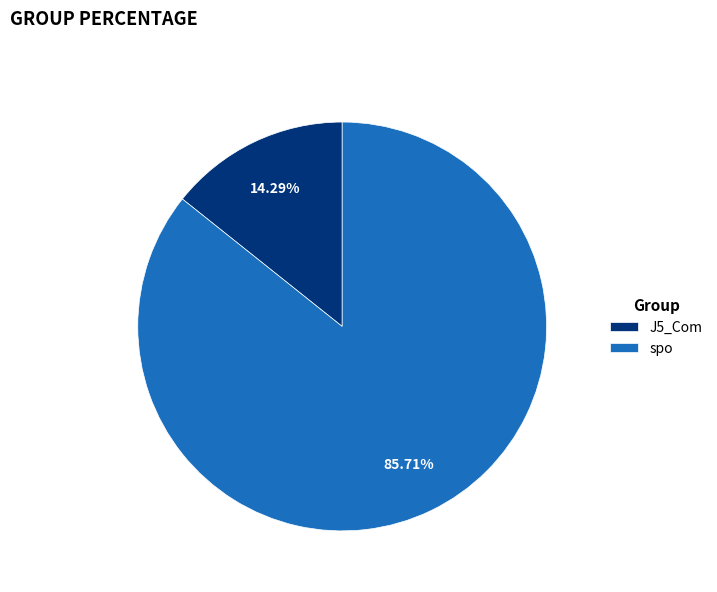

The spo slice represents 86% of the pie. True or false?

True